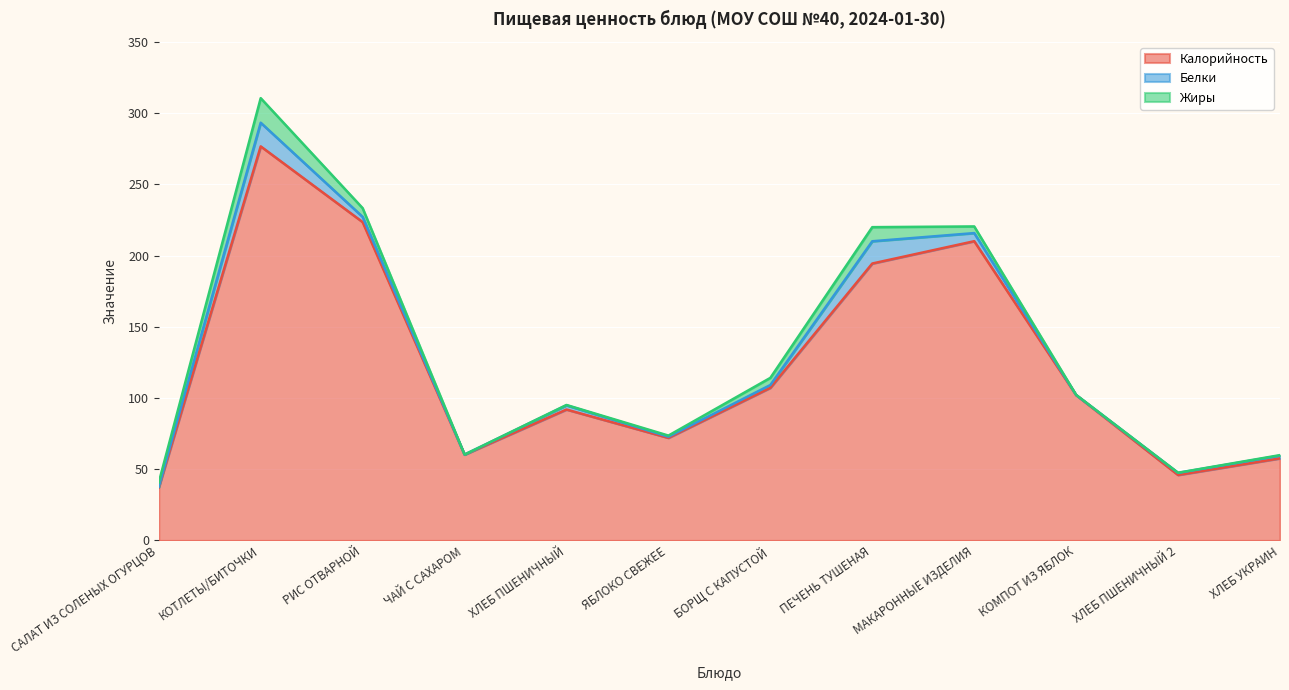

At which category is the sum across all series the highest?

КОТЛЕТЫ/БИТОЧКИ